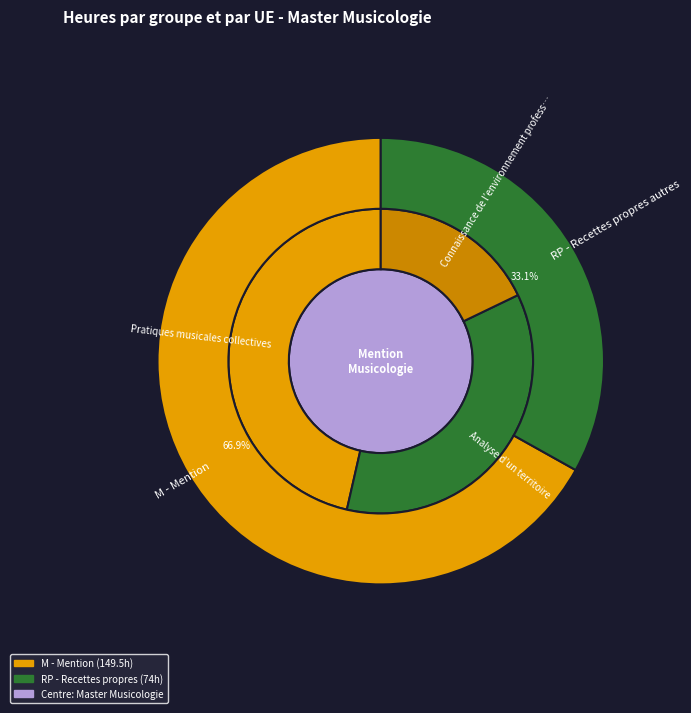

Count the number of slices in the pie.

5